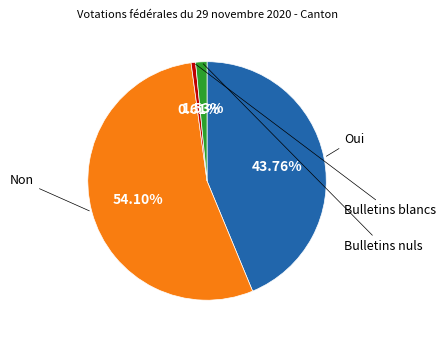

Which slice is the smallest?

Bulletins blancs